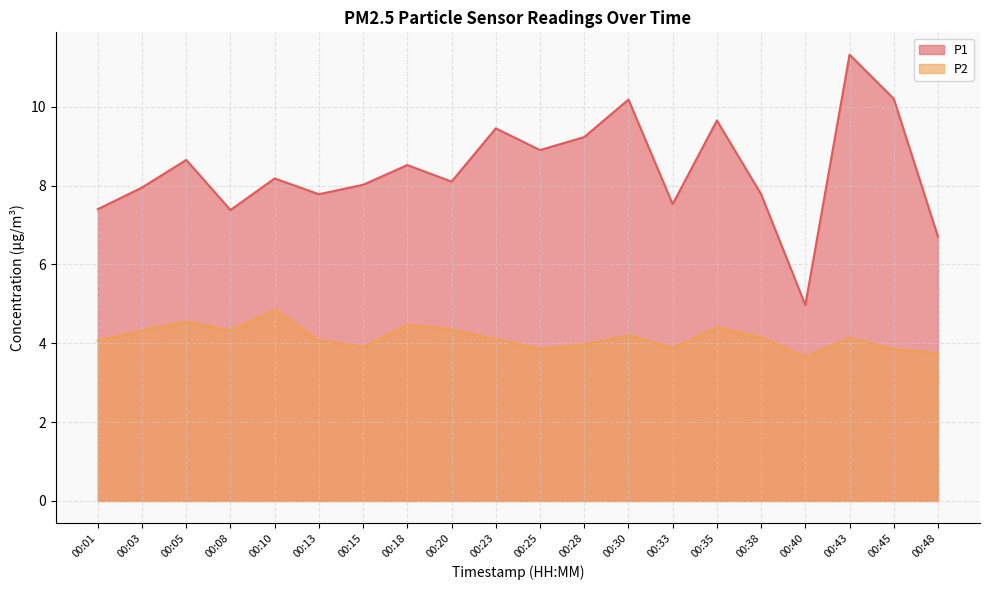

Which series changed the most between 00:08 and 00:28?

P1